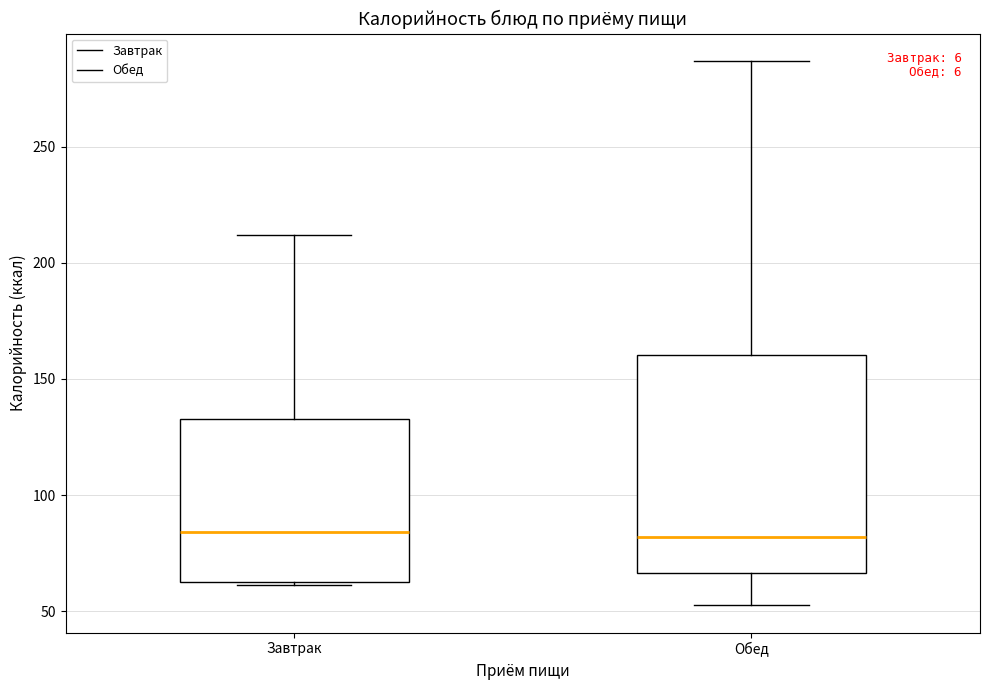

Reading left to right, read every box against the y-axis: the position of its median line, the range the box covers, and the ends of its whiskers. The values are not printed on the chart, so give them approximately, as read against the axis.

Завтрак: median 85, box 65 to 135, whiskers 60 to 210
Обед: median 80, box 65 to 160, whiskers 55 to 285